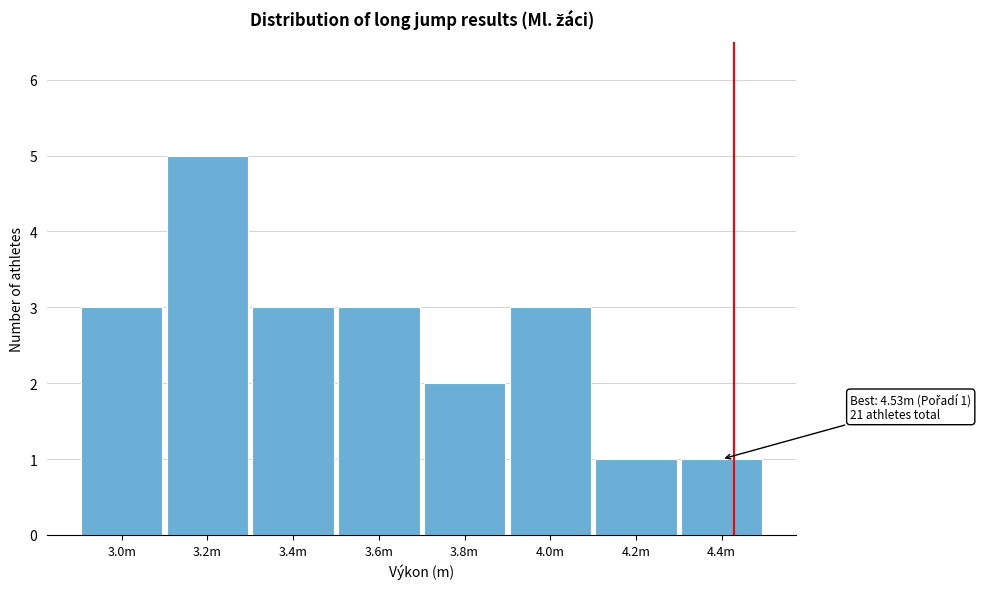

Reading right to left, list all the values displayed in this chart.

4.4m=1	4.2m=1	4.0m=3	3.8m=2	3.6m=3	3.4m=3	3.2m=5	3.0m=3